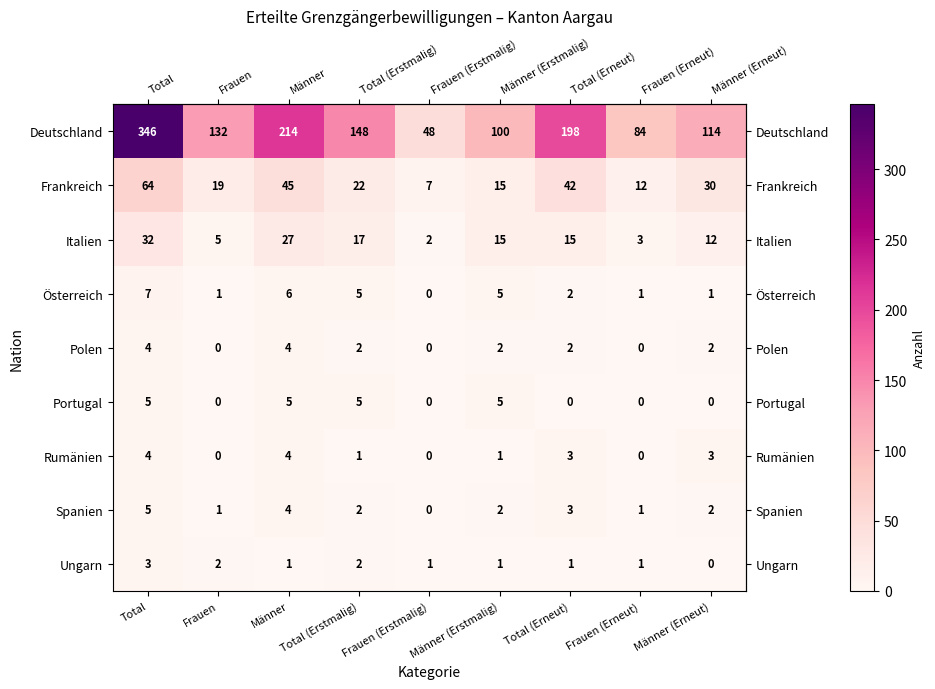

Is the value of Österreich at Frauen (Erneut) greater than the value of Portugal at Total (Erneut)?

Yes